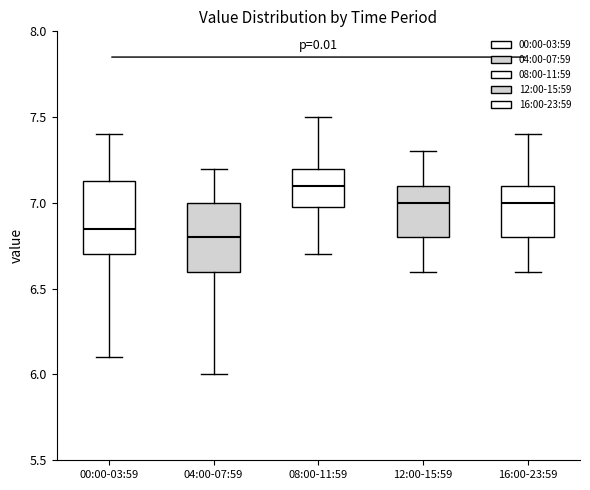

Reading left to right, read every box against the y-axis: the position of its median line, the range the box covers, and the ends of its whiskers. The values are not printed on the chart, so give them approximately, as read against the axis.

00:00-03:59: median 6.85, box 6.70 to 7.15, whiskers 6.10 to 7.40
04:00-07:59: median 6.80, box 6.60 to 7.00, whiskers 6.00 to 7.20
08:00-11:59: median 7.10, box 7.00 to 7.20, whiskers 6.70 to 7.50
12:00-15:59: median 7.00, box 6.80 to 7.10, whiskers 6.60 to 7.30
16:00-23:59: median 7.00, box 6.80 to 7.10, whiskers 6.60 to 7.40